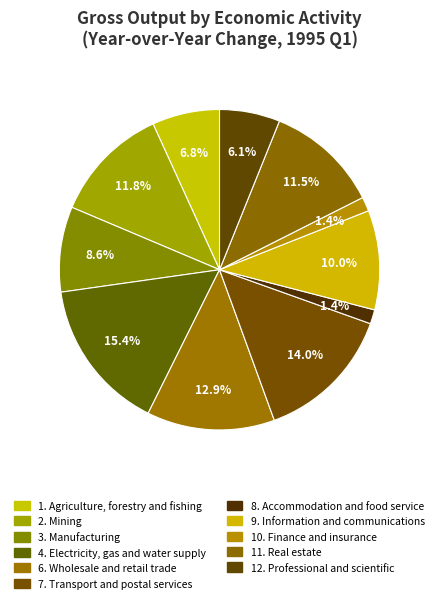

How many segments does this pie chart have?

11